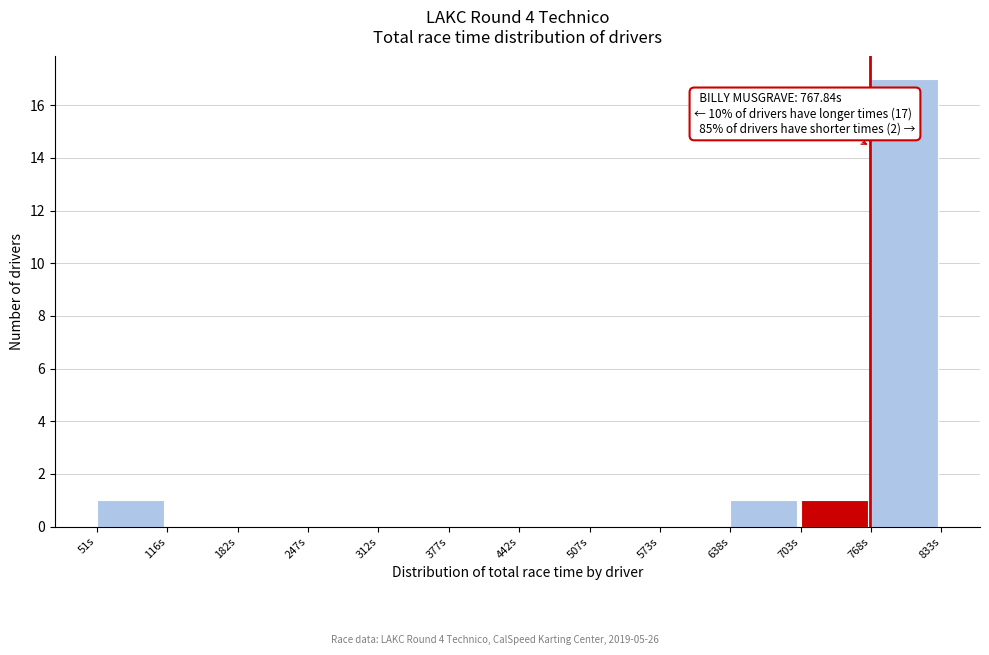

Over which range of the x-axis is the bar tallest?

770 to 830